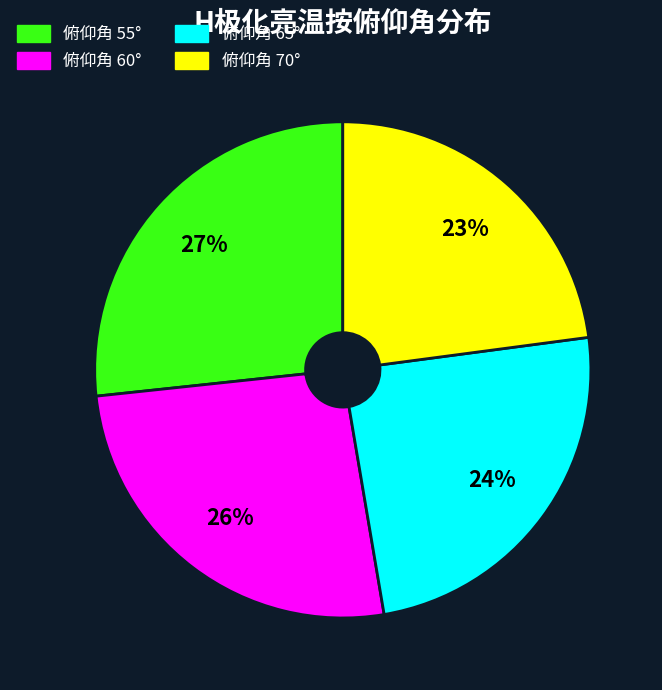

To the nearest percent, what is the difference between the largest and smallest slice percentages?

4%